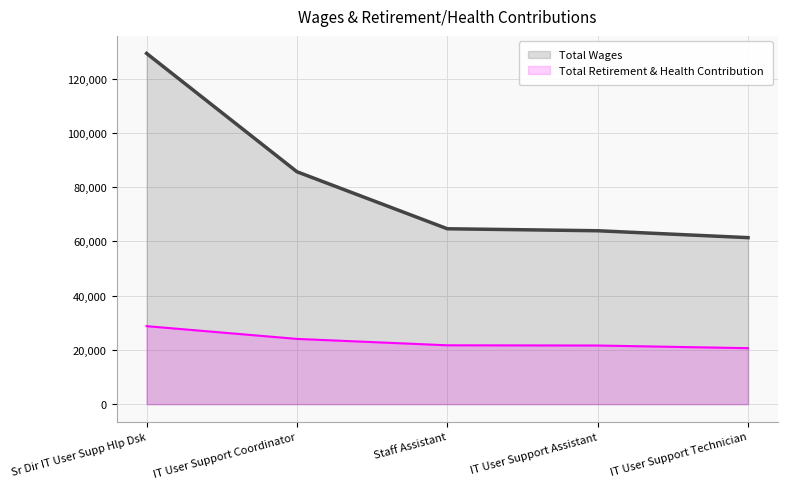

Is the value of Total Wages at IT User Support Assistant greater than the value of Total Retirement & Health Contribution at IT User Support Assistant?

Yes